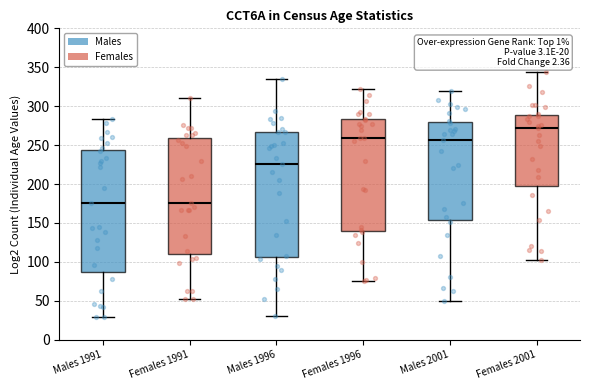

Which box's median line is the highest?

Females 2001